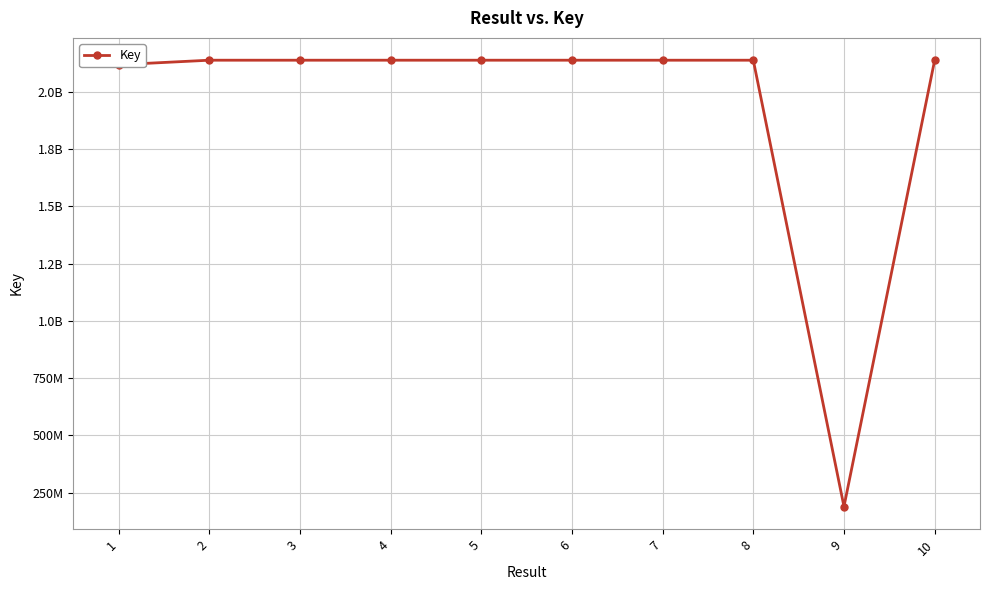

Is this an area chart (filled region under the line)?

No